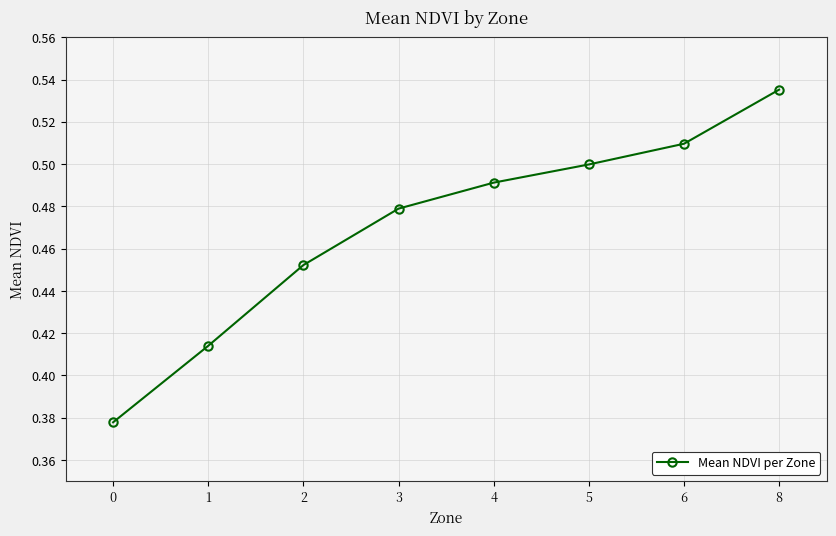

How many values are between 0 and 1?

8